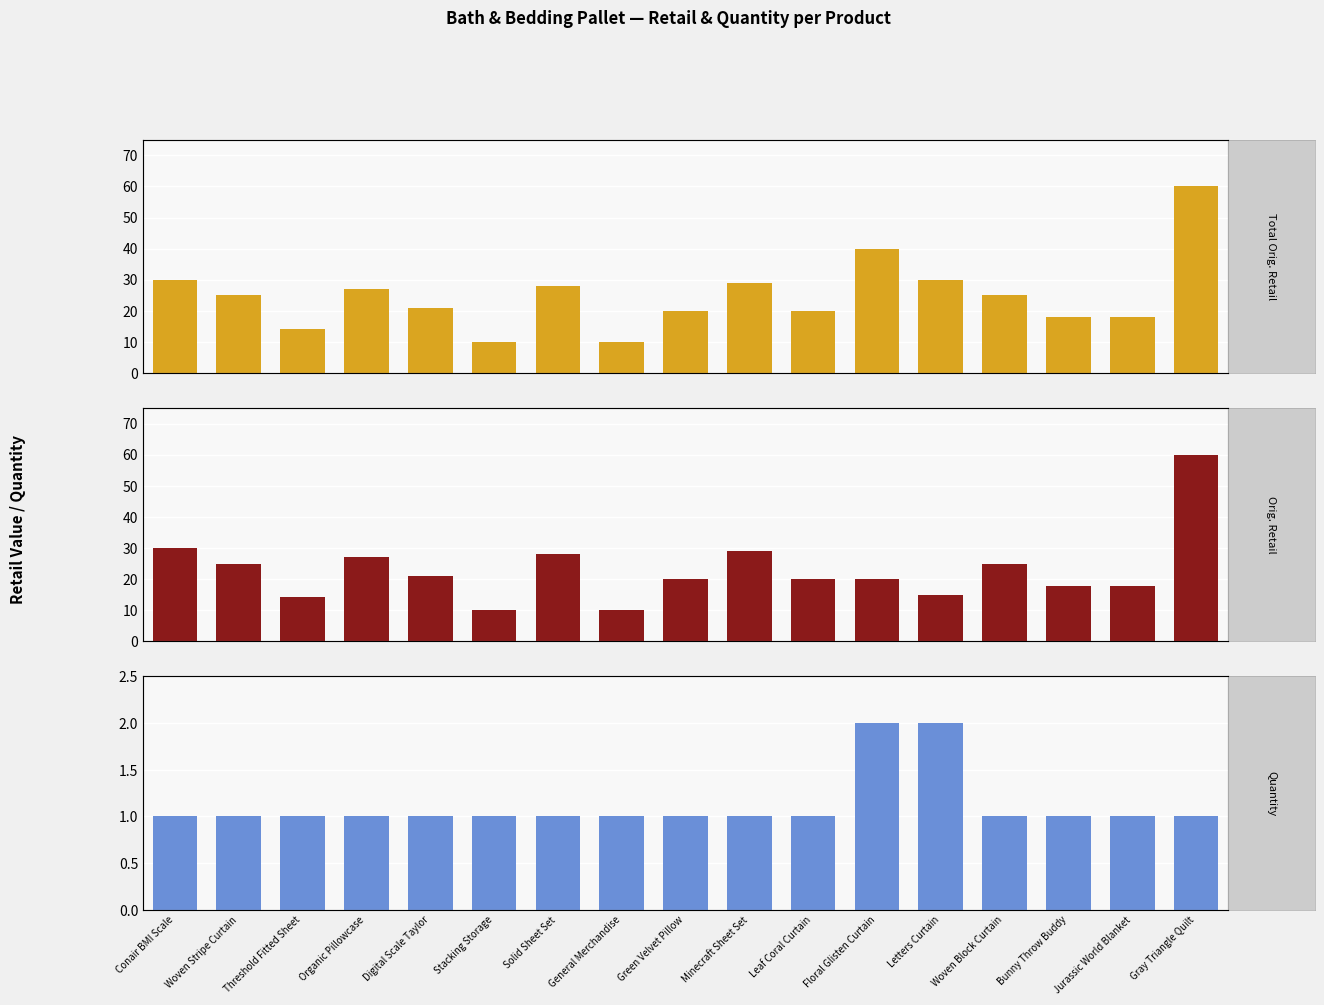

Where is Quantity nearest to the value 1?

Conair BMI Scale